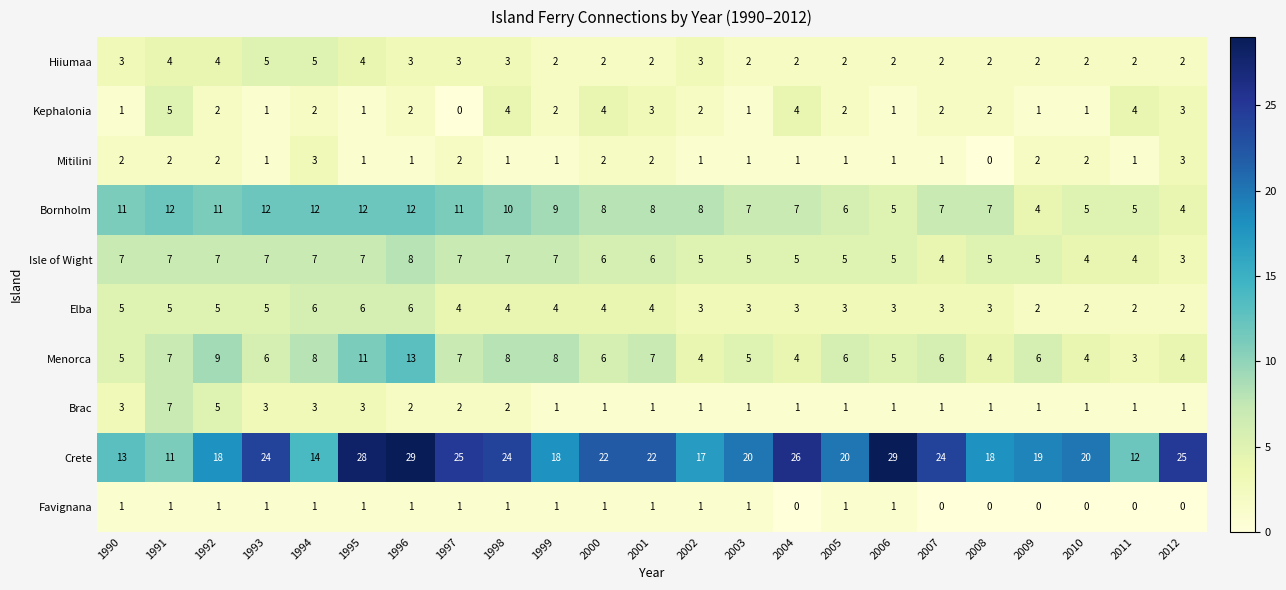

How many series are shown in this chart?

10